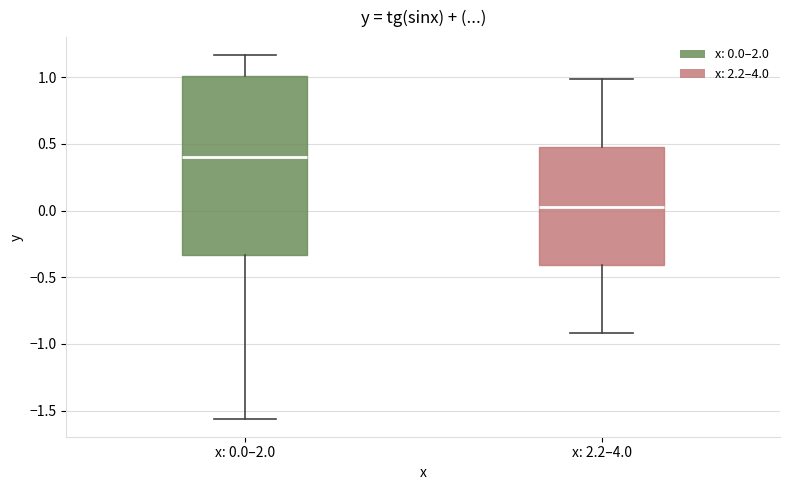

Reading left to right, transcribe this box plot: for each box, give where its median line is, the range the box spans, and where its two whiskers end, as read against the y-axis. The values are not printed on the chart, so give them approximately, as read against the axis.

x: 0.0–2.0: median 0.40, box -0.35 to 1.00, whiskers -1.55 to 1.15
x: 2.2–4.0: median 0.00, box -0.40 to 0.50, whiskers -0.90 to 1.00